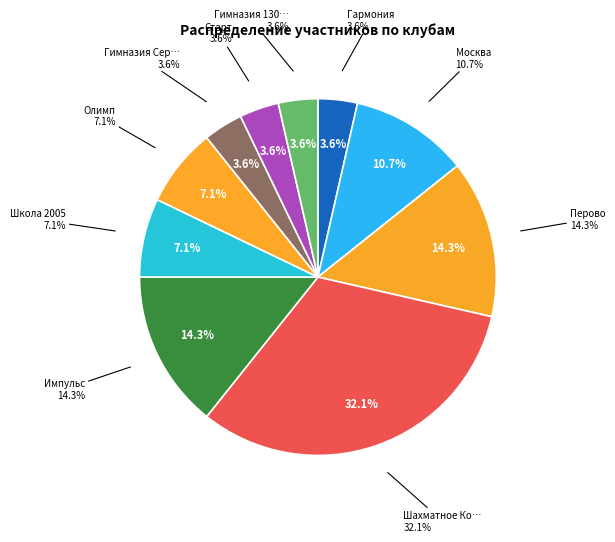

Does Перово account for over 50% of the chart?

No